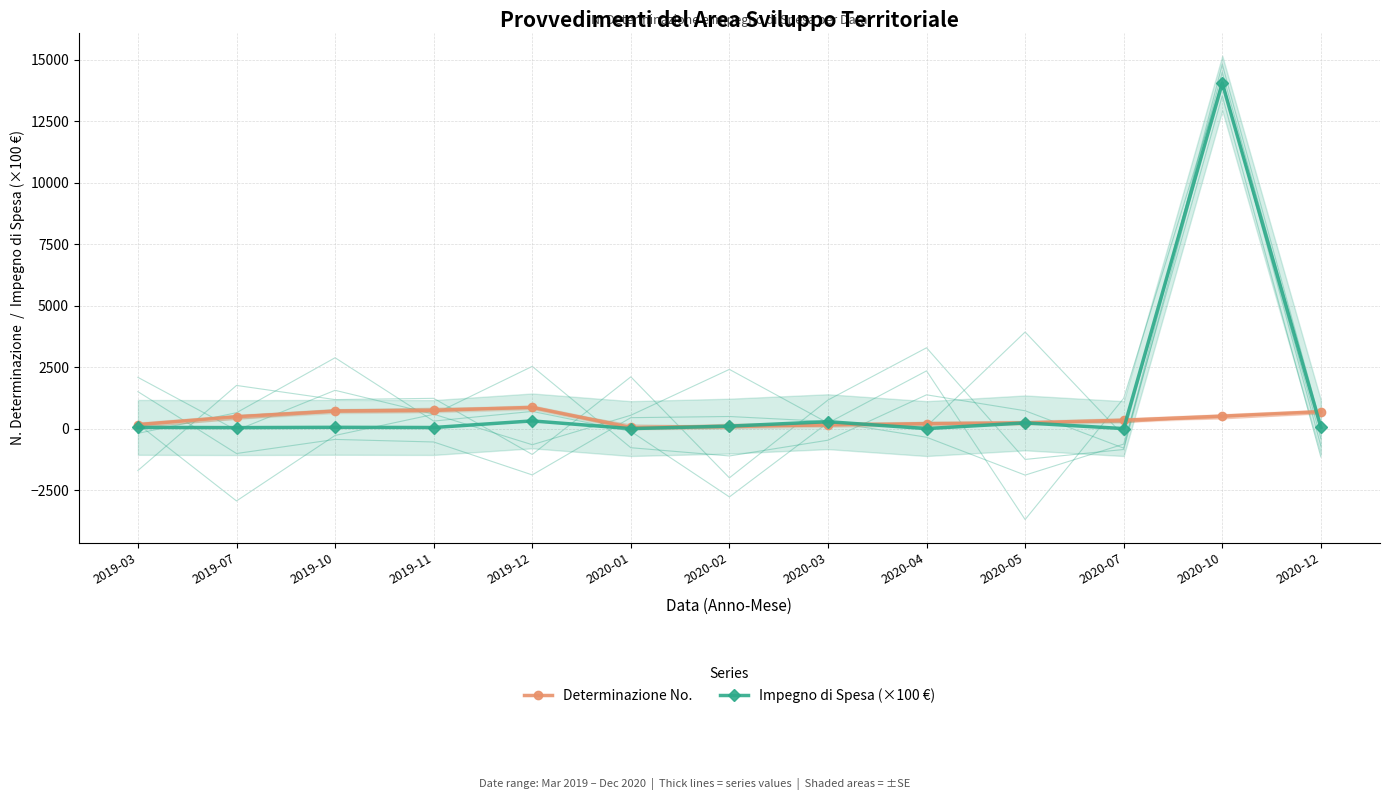

What is the difference between the maximum and second lowest values in the Impegno di Spesa (×100 €) series?

14044.1